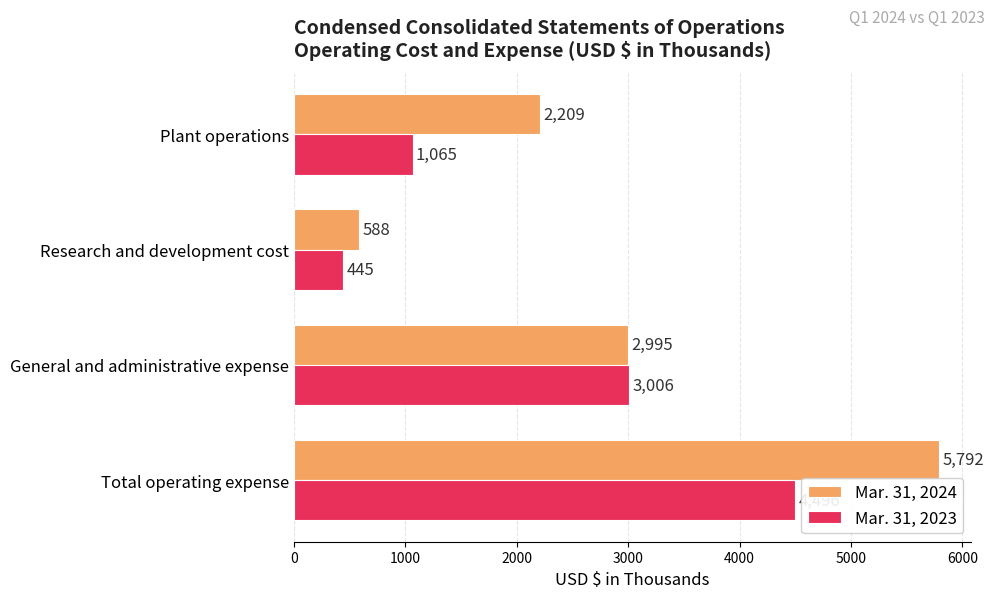

Between Research and development cost and General and administrative expense, which series saw the biggest shift?

Mar. 31, 2023